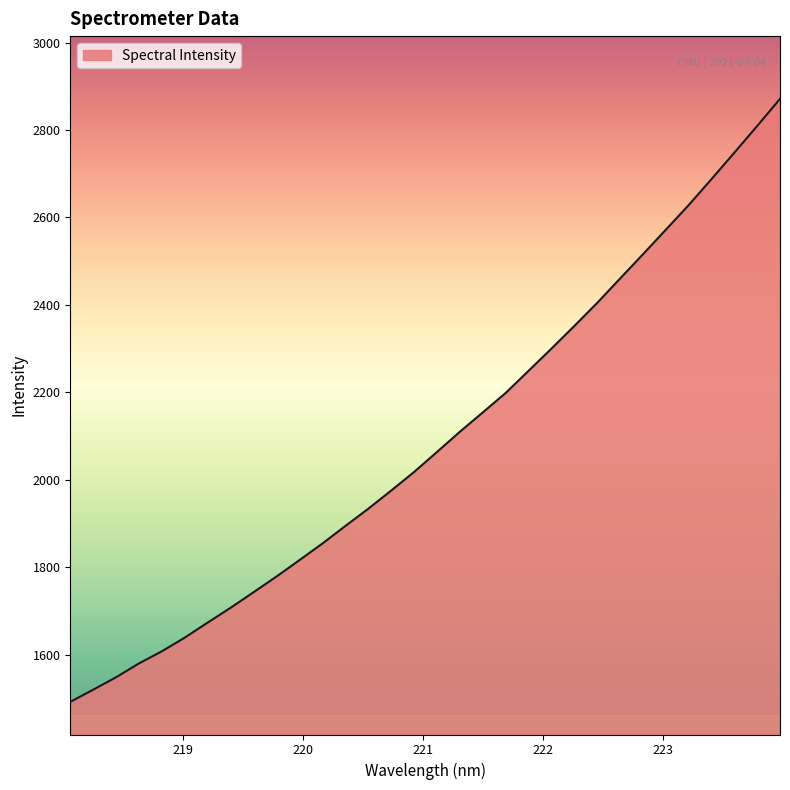

What is the sum of all values?

66895.6